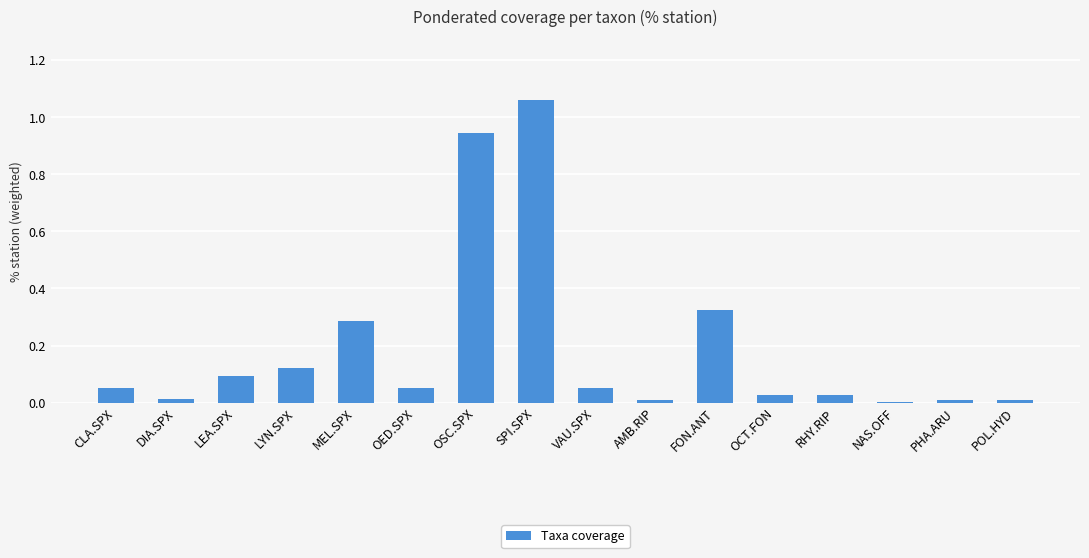

Which has a higher value, VAU.SPX or PHA.ARU?

VAU.SPX